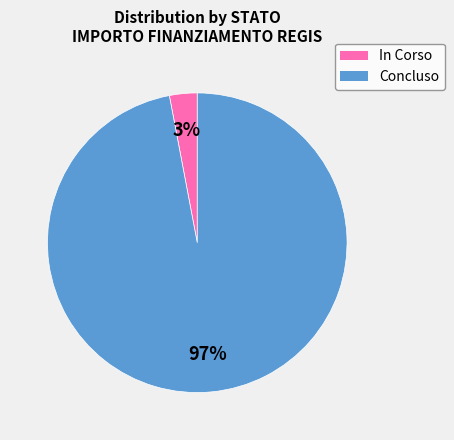

To the nearest percent, what is the average slice percentage?

50%